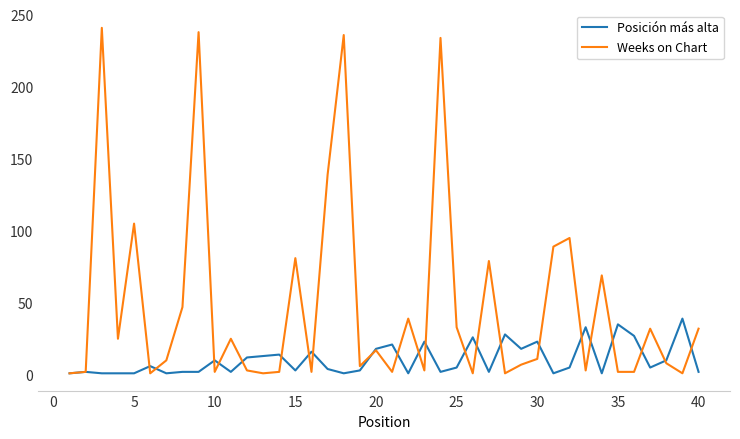

Which series has the widest spread of values?

Weeks on Chart